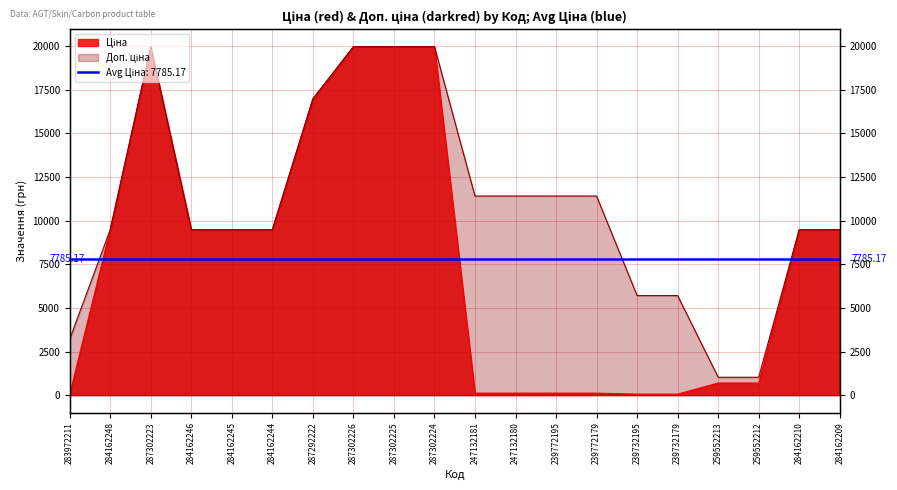

Which has a higher value, 287302225 or 259552212?

287302225